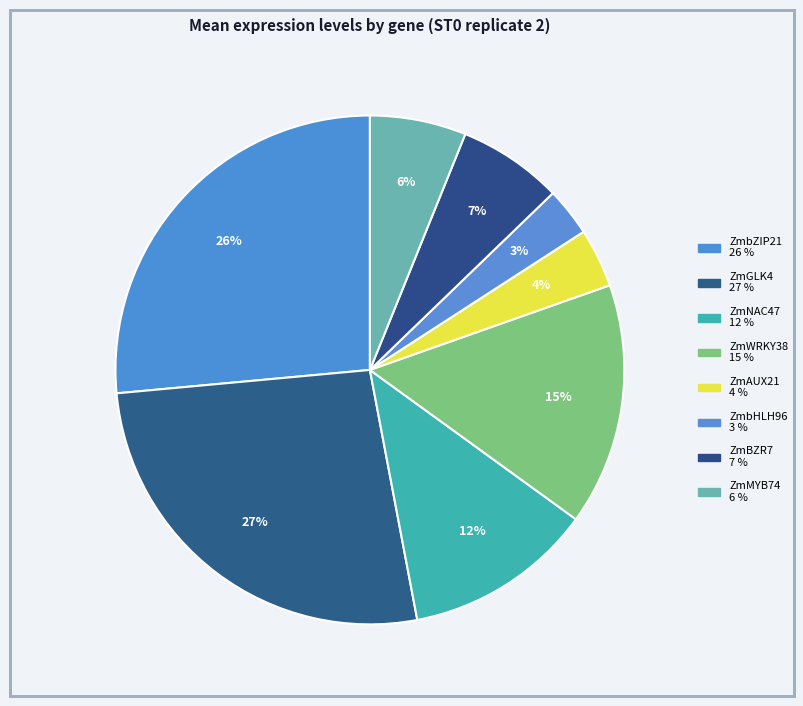

How many slices are in this pie chart?

8